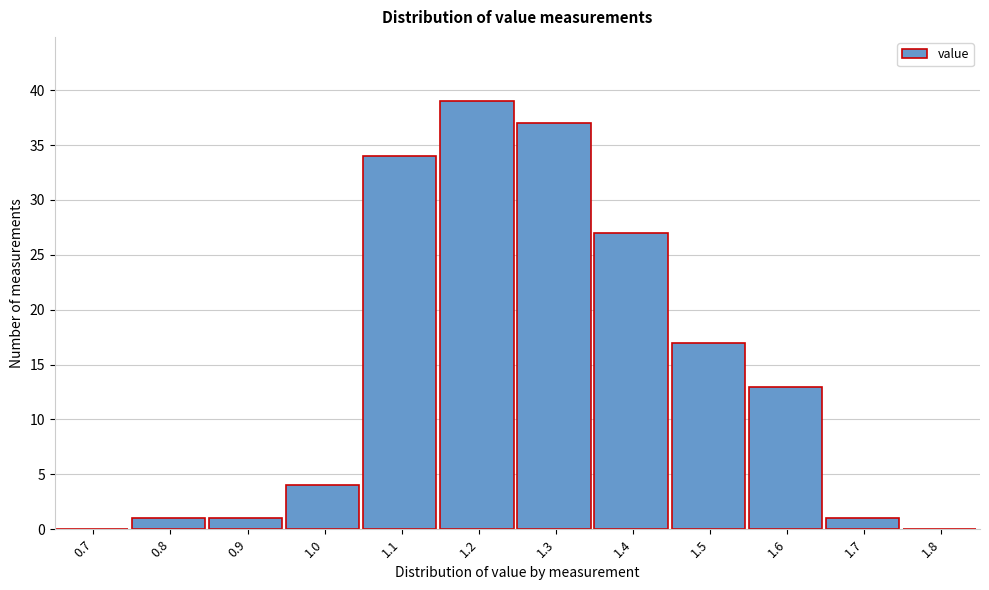

Reading left to right, list all the values displayed in this chart.

0.7=0	0.8=1	0.9=1	1.0=4	1.1=34	1.2=39	1.3=37	1.4=27	1.5=17	1.6=13	1.7=1	1.8=0